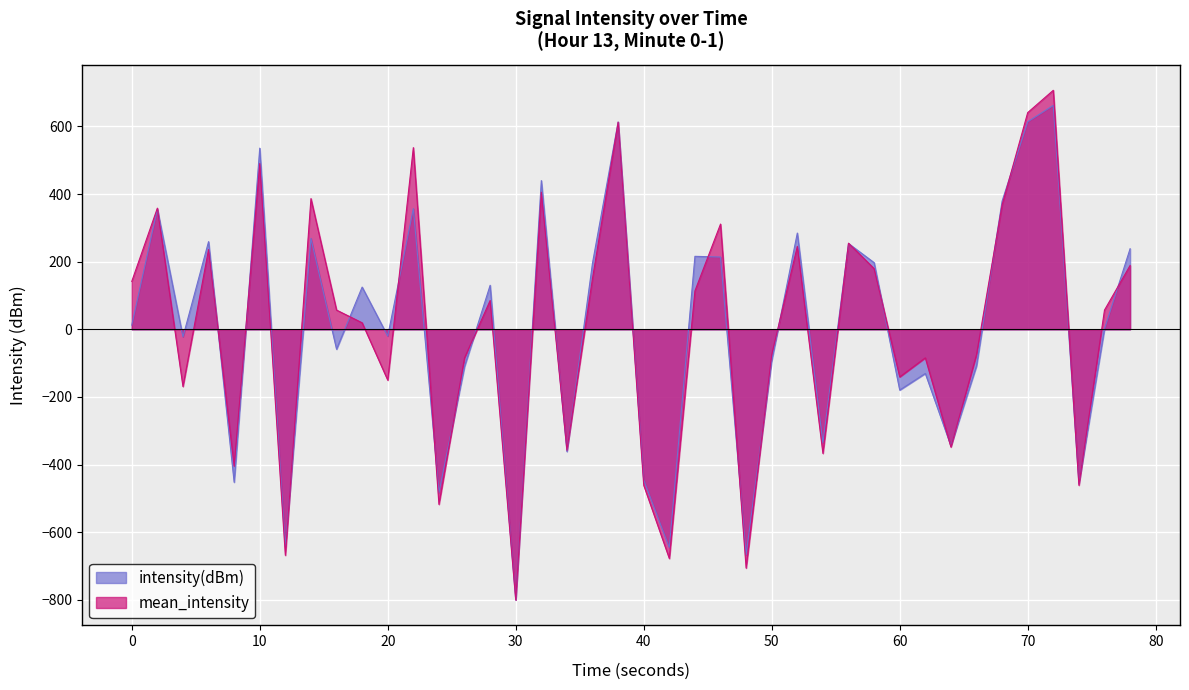

The value of intensity(dBm) at 40 is -445.5. True or false?

True